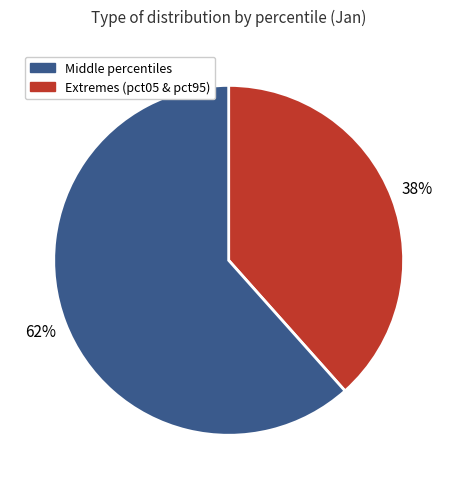

To the nearest percent, what is the average slice percentage?

50%